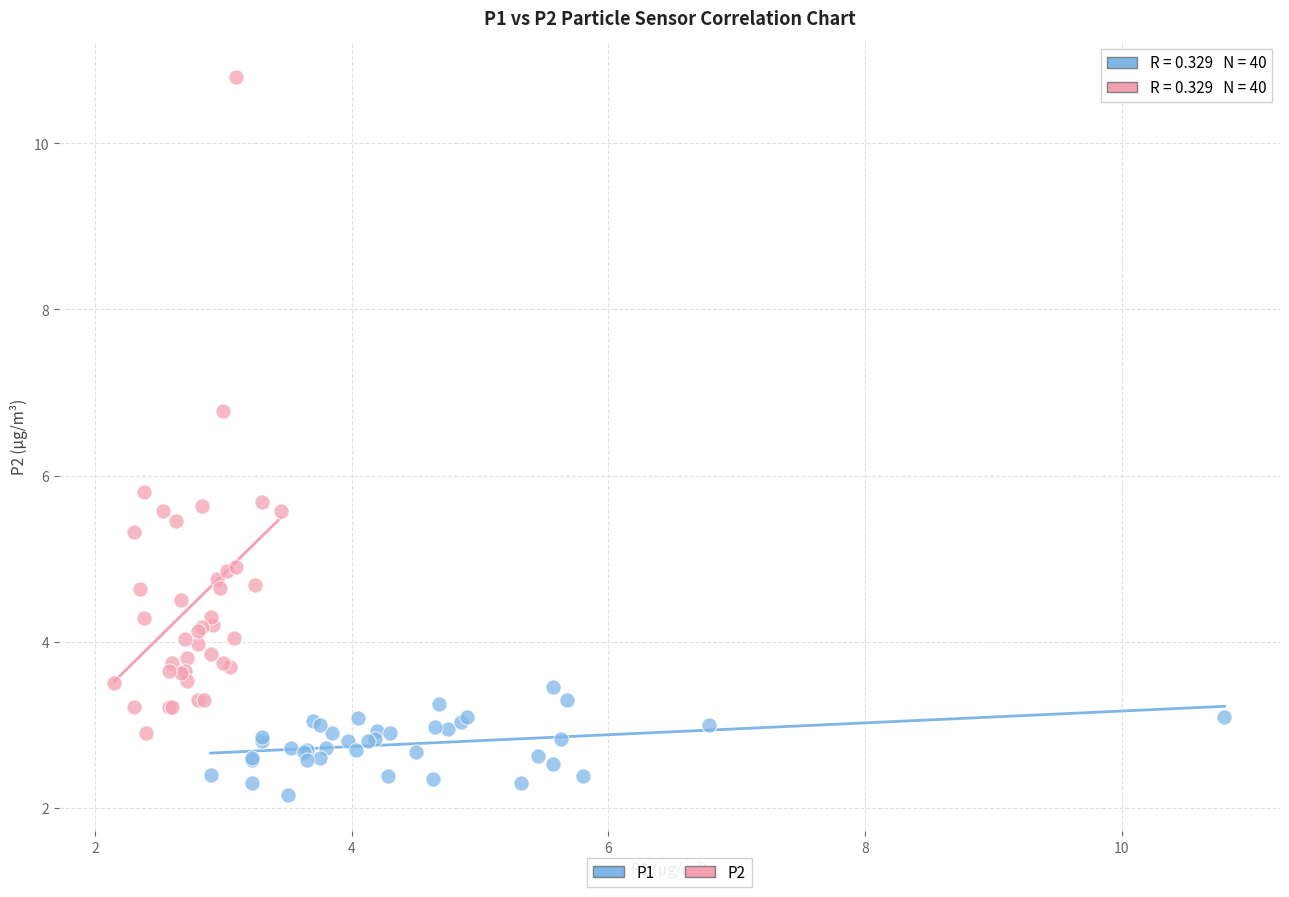

What are all the series names shown in the legend?

P1, P2